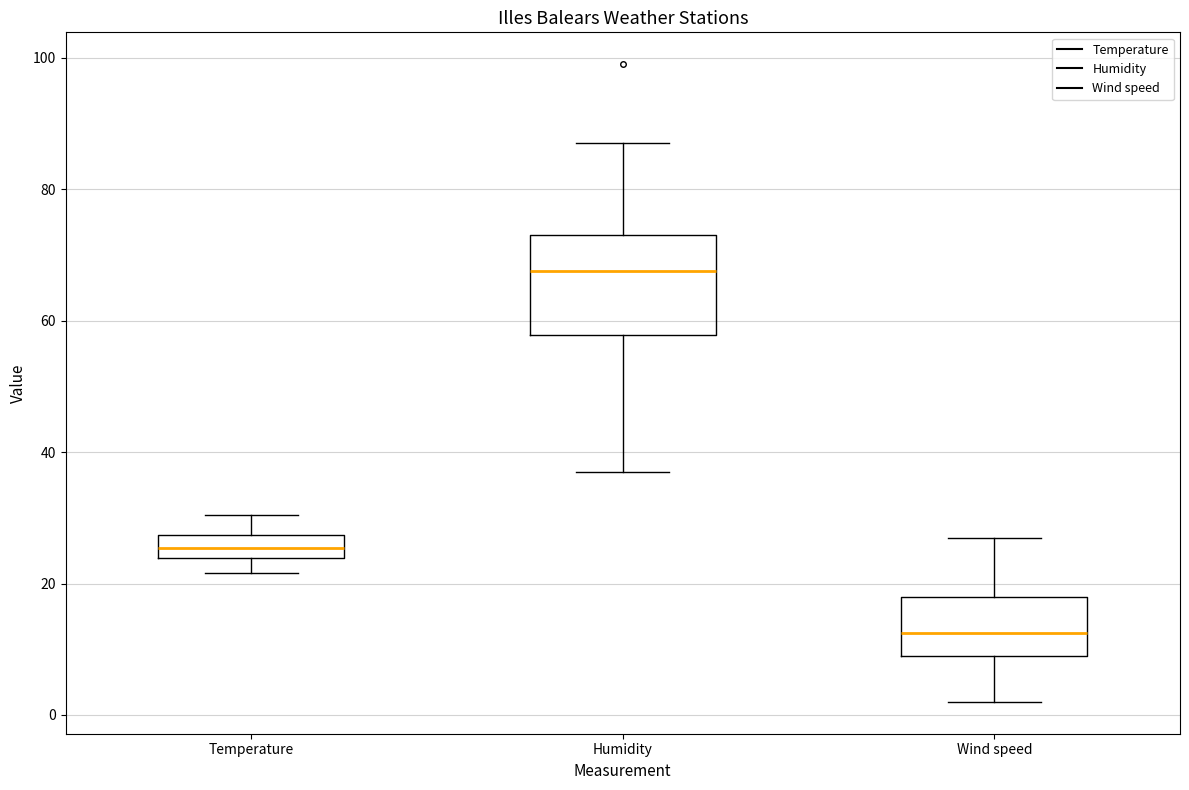

Reading left to right, transcribe this box plot: for each box, give where its median line is, the range the box spans, and where its two whiskers end, as read against the y-axis. The values are not printed on the chart, so give them approximately, as read against the axis.

Temperature: median 26, box 24 to 28, whiskers 22 to 30
Humidity: median 68, box 58 to 74, whiskers 38 to 88
Wind speed: median 12, box 10 to 18, whiskers 2 to 28